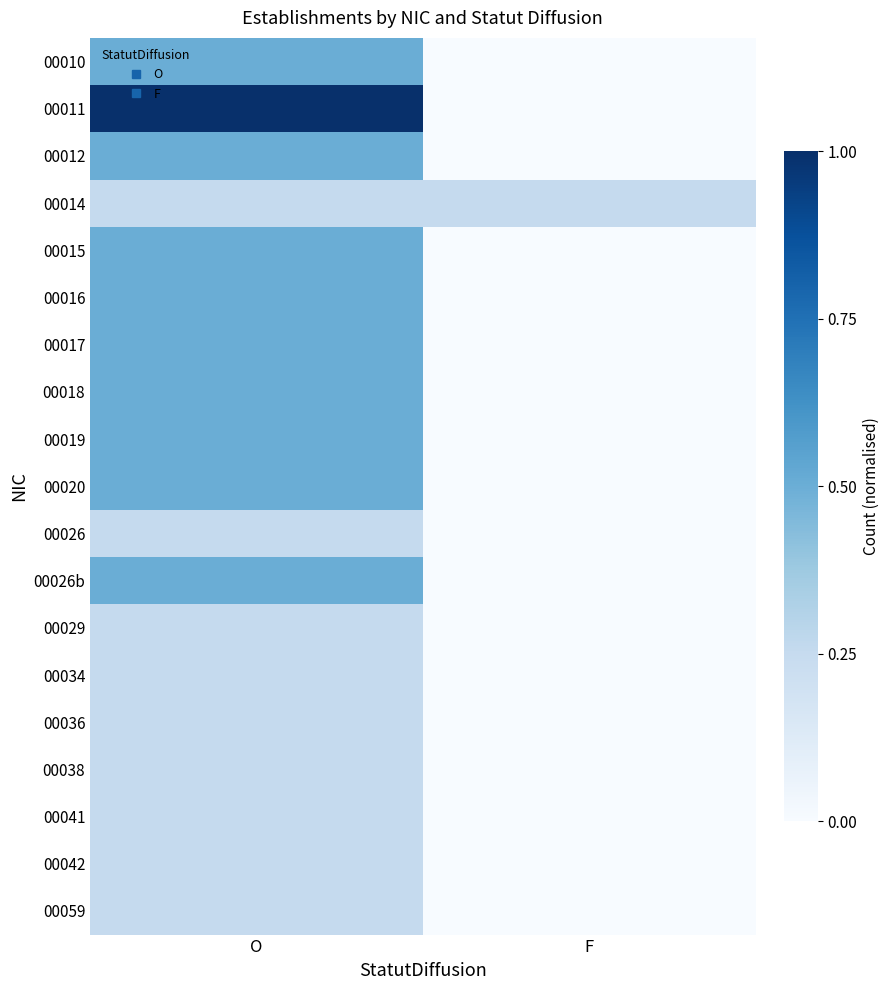

Reading left to right, list all the values displayed in this chart.

00010: O=0.5	F=0.0
00011: O=1.0	F=0.0
00012: O=0.5	F=0.0
00014: O=0.2	F=0.2
00015: O=0.5	F=0.0
00016: O=0.5	F=0.0
00017: O=0.5	F=0.0
00018: O=0.5	F=0.0
00019: O=0.5	F=0.0
00020: O=0.5	F=0.0
00026: O=0.2	F=0.0
00026b: O=0.5	F=0.0
00029: O=0.2	F=0.0
00034: O=0.2	F=0.0
00036: O=0.2	F=0.0
00038: O=0.2	F=0.0
00041: O=0.2	F=0.0
00042: O=0.2	F=0.0
00059: O=0.2	F=0.0